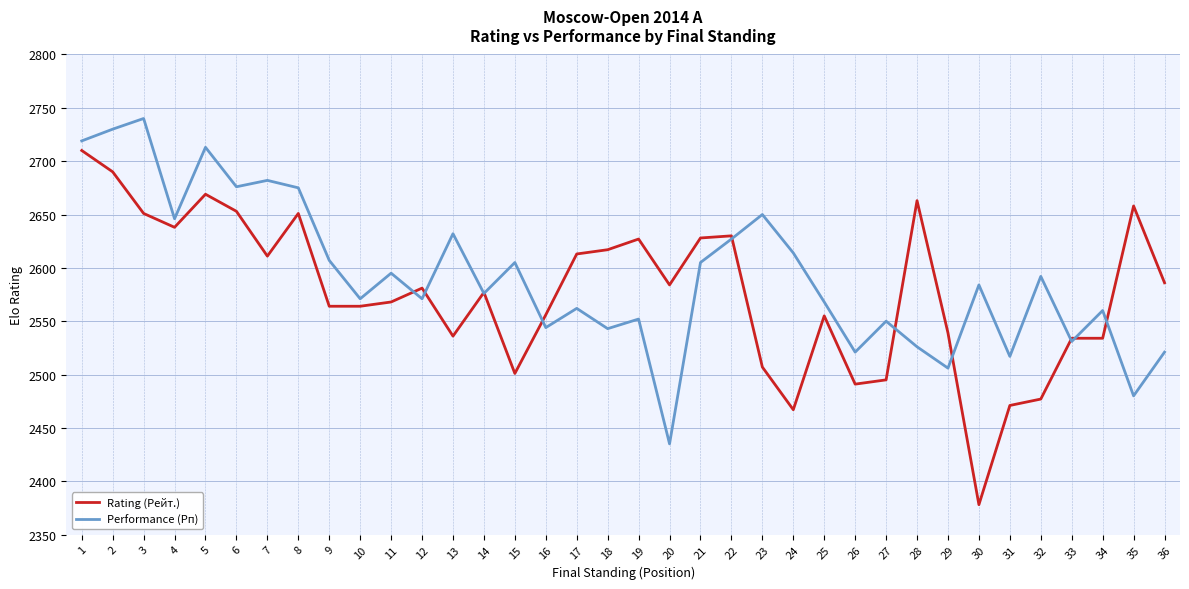

How many values in the Rating (Рейт.) series are below 2581?

18